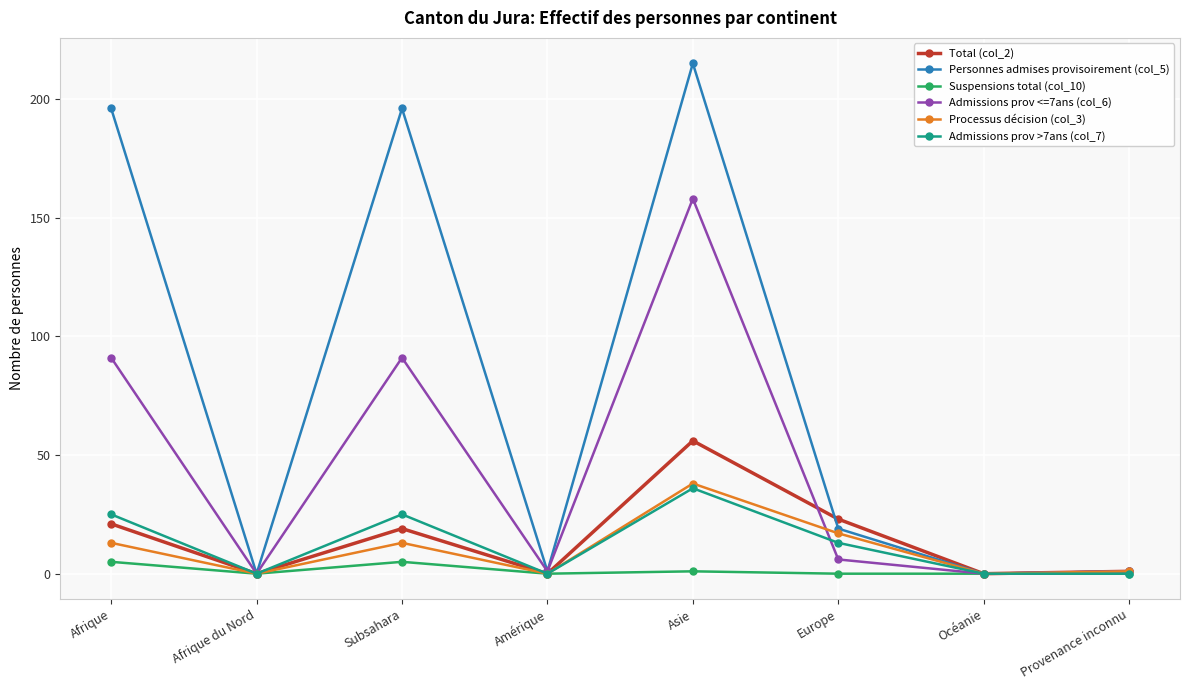

What is the label of the 3rd point from the left?

Subsahara